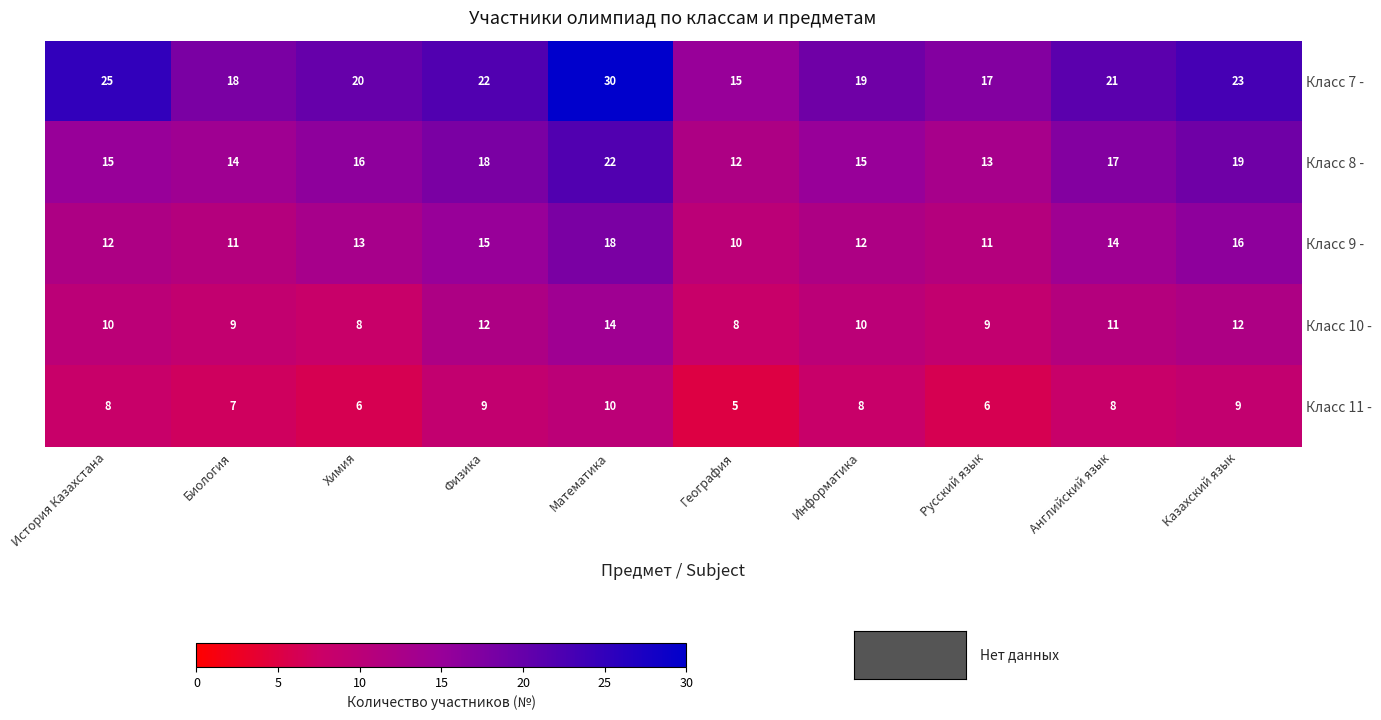

At how many categories does at least one series exceed 8?

10